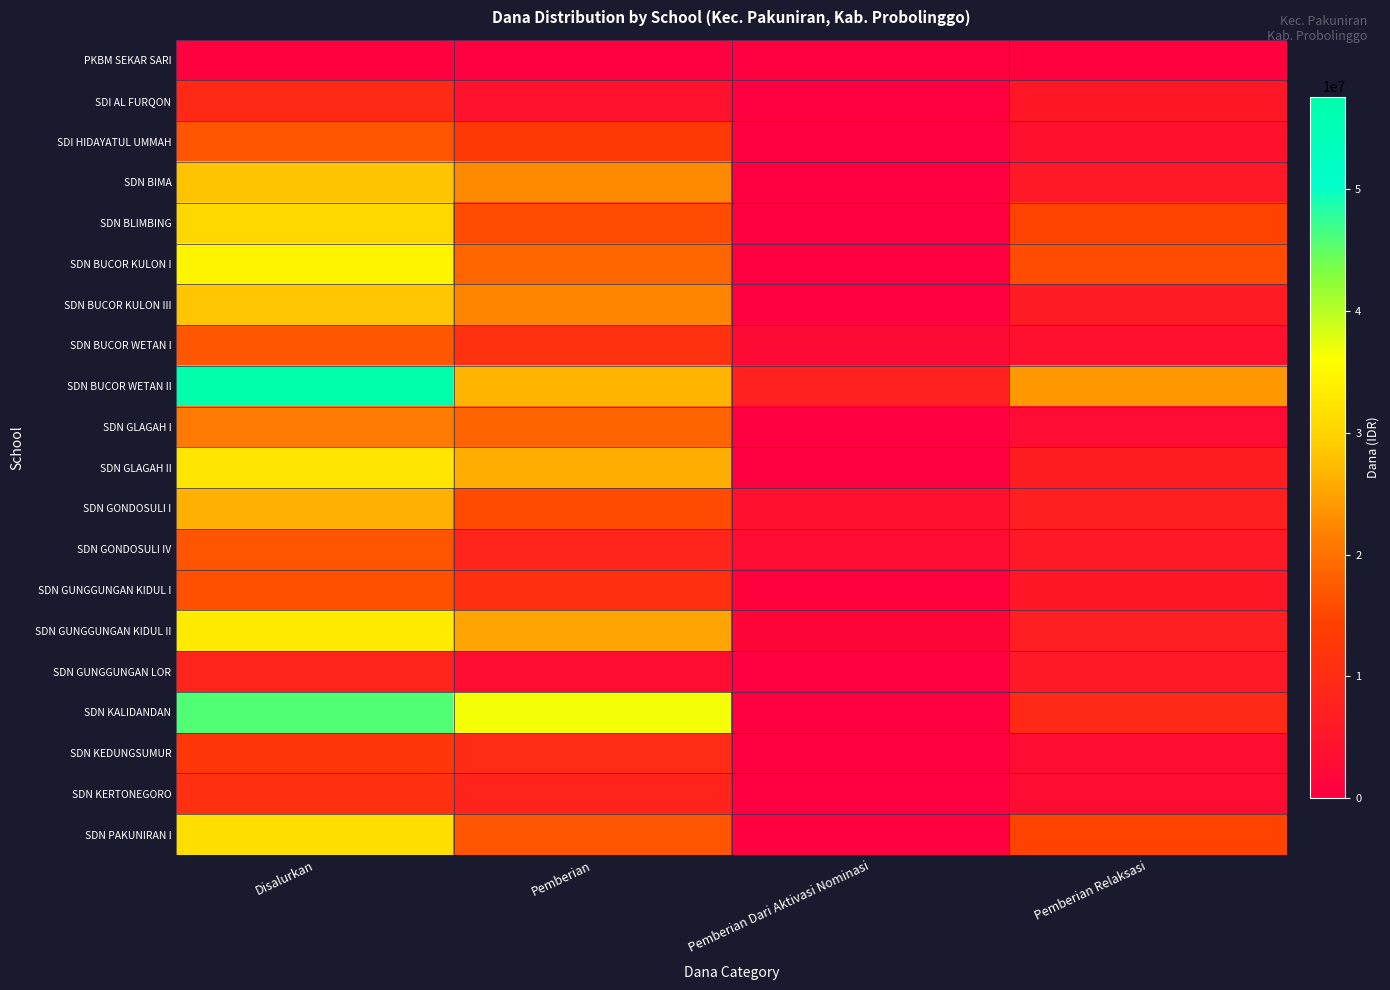

What is the total value across all series at Pemberian?

310500000